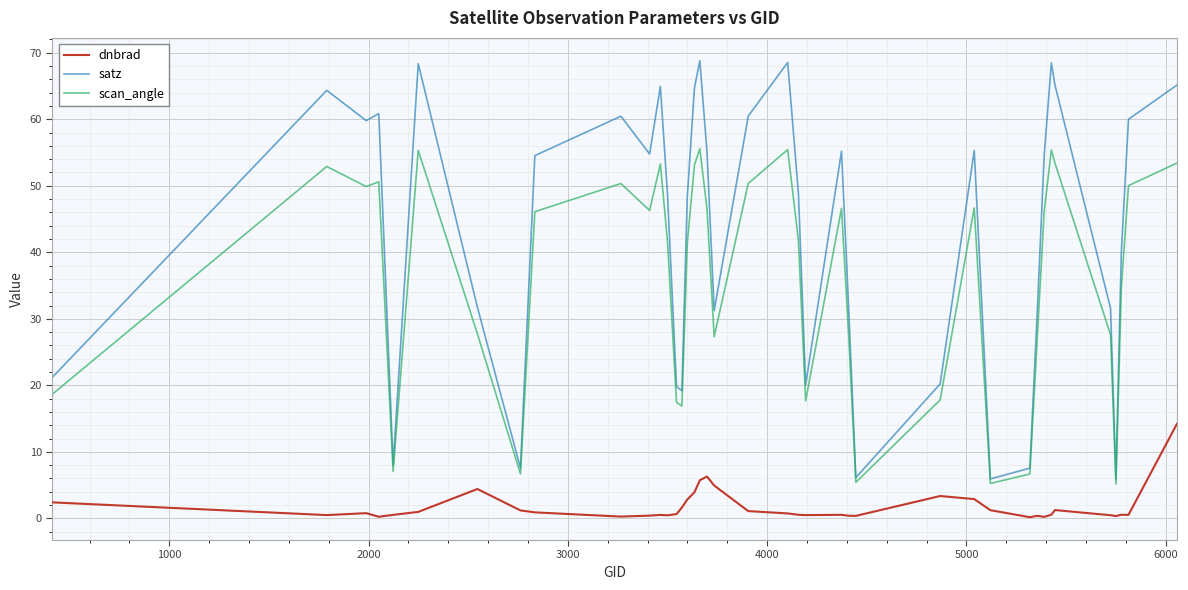

What is the sum of all scan_angle values?

1438.0